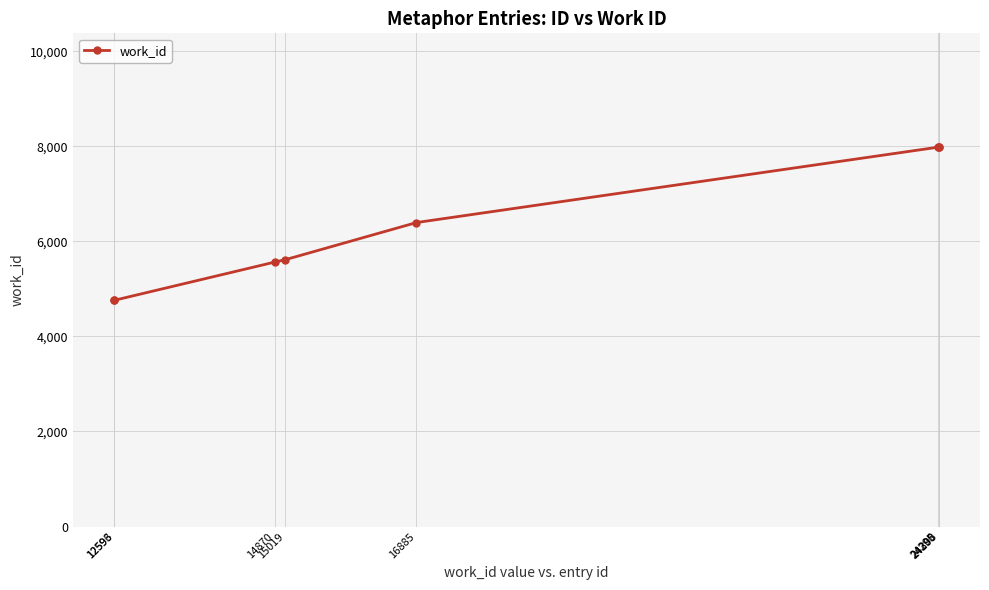

What is the greatest value displayed?

7984